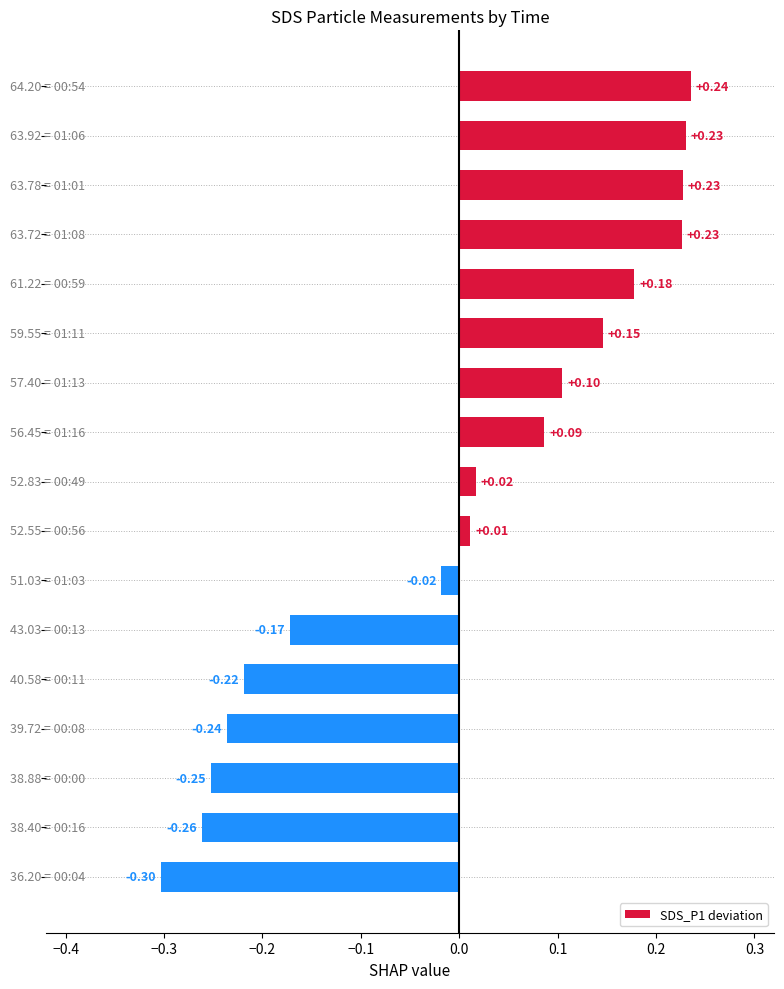

What is the difference between the second highest and minimum values?

0.5